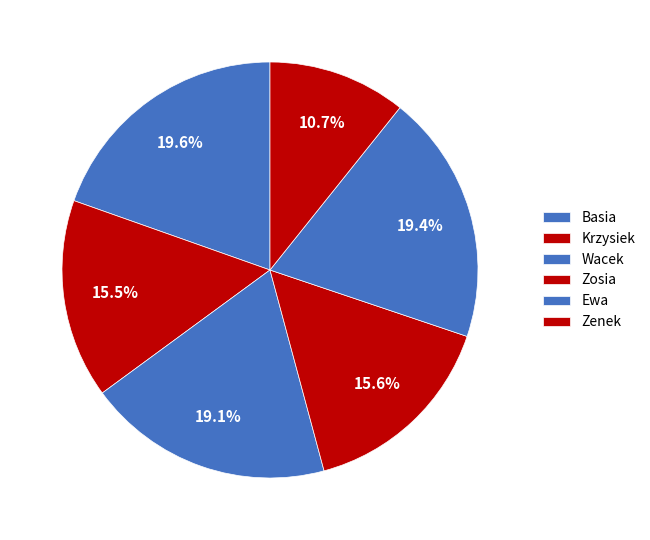

Count the number of slices in the pie.

6